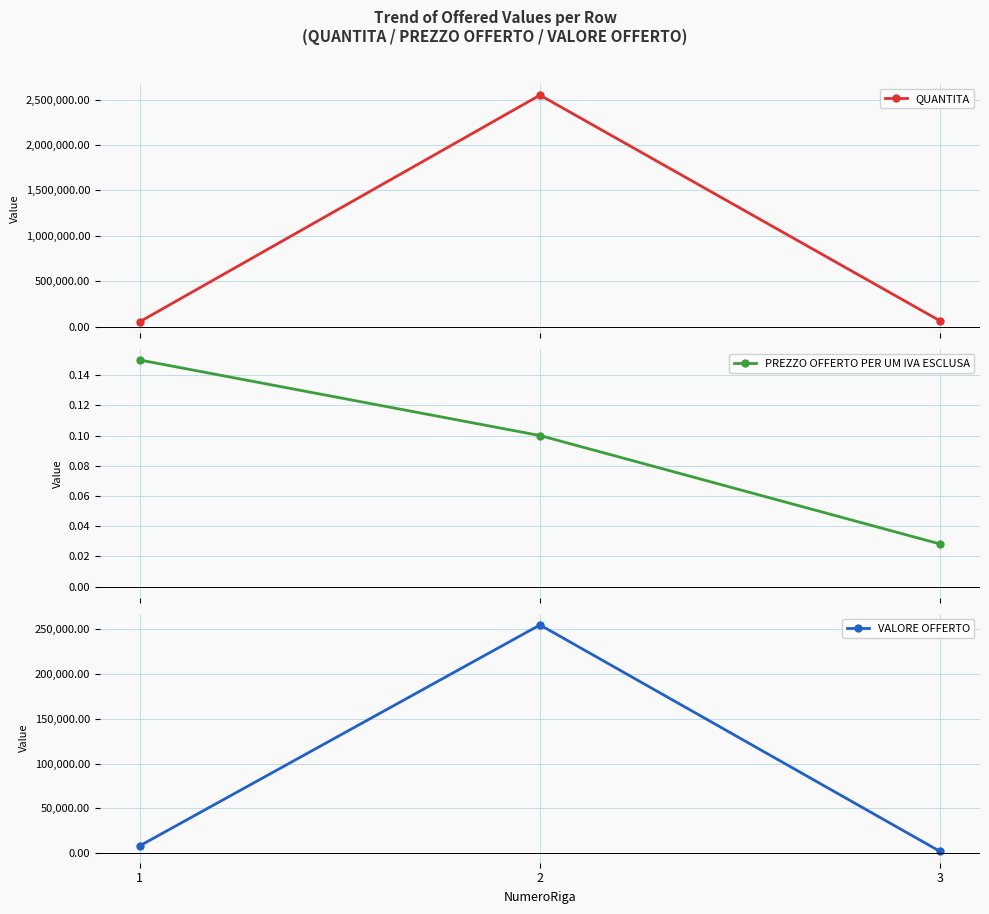

Reading left to right, extract all data points from this chart.

QUANTITA: 1=54000.0	2=2550000.0	3=63000.0
PREZZO OFFERTO PER UM IVA ESCLUSA: 1=0.1	2=0.1	3=0.0
VALORE OFFERTO: 1=8100.0	2=255000.0	3=1775.3